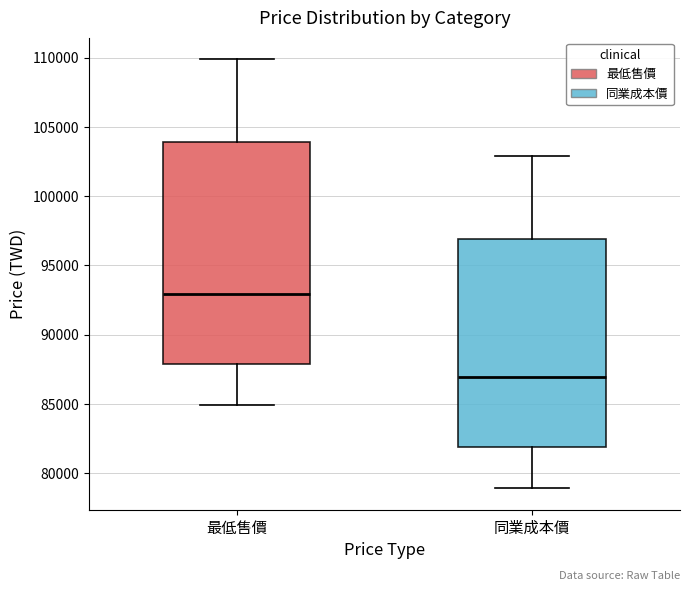

Where is the upper edge of the box for 同業成本價 on the y-axis? The values are not printed on the chart, so give them approximately, as read against the axis.

97000